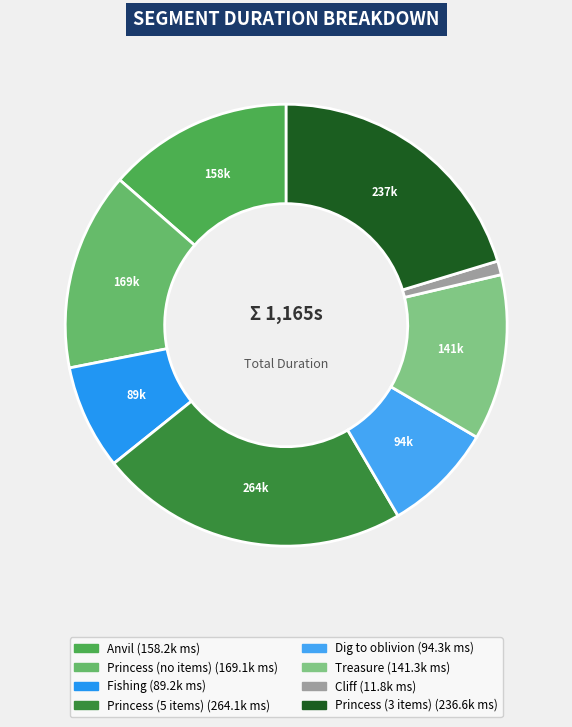

What percentage is the Princess (3 items) slice, to the nearest percent?

20%